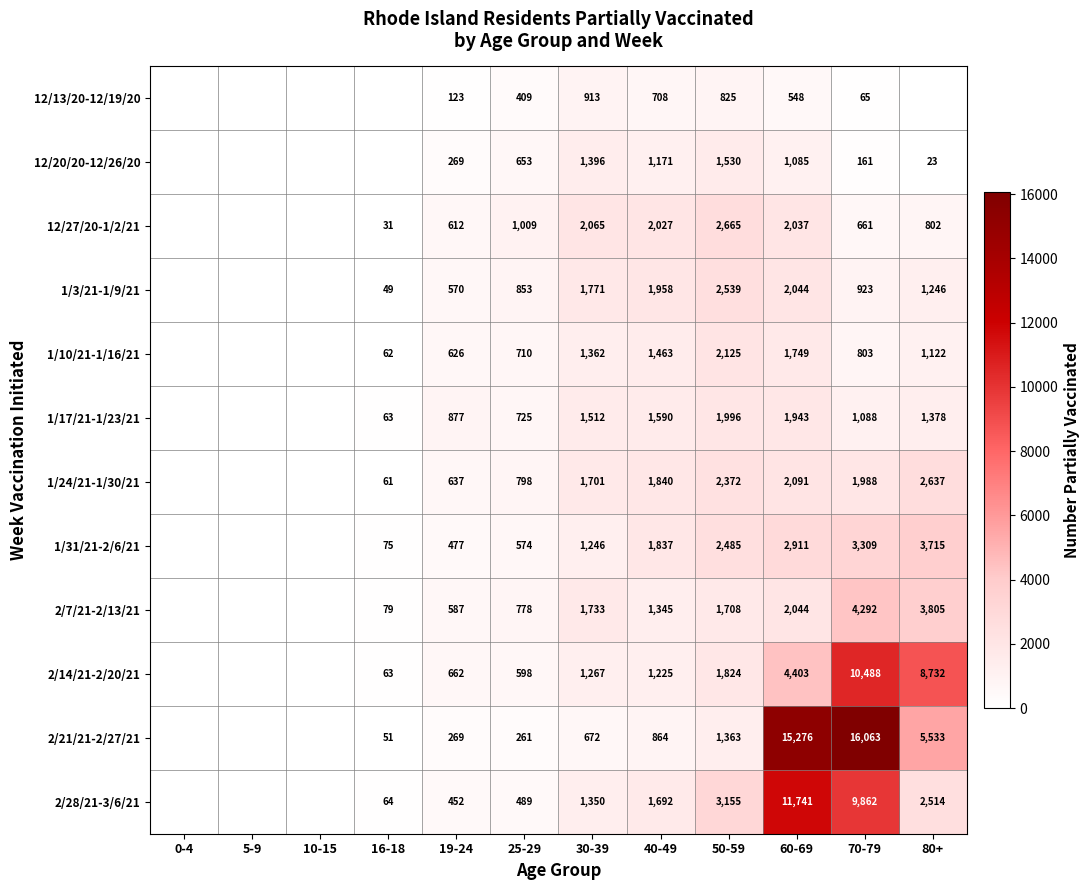

The 2/14/21-2/20/21 series shows 986 at 25-29. True or false?

False